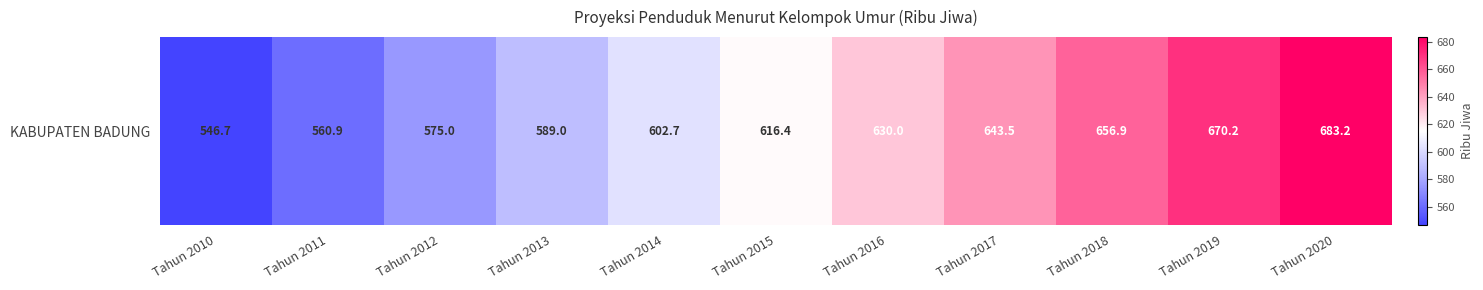

Which label corresponds to the largest value in the chart?

Tahun 2020